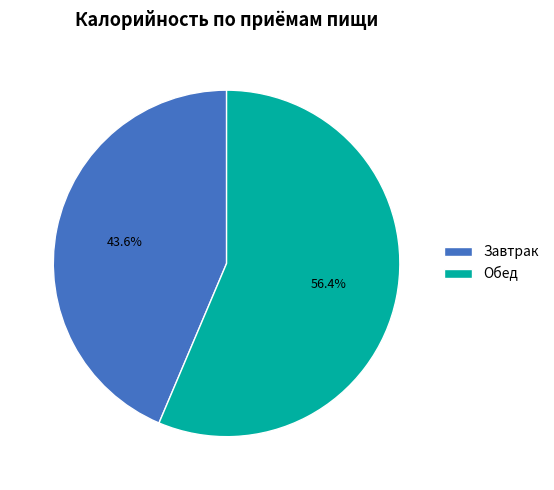

The Завтрак slice represents 44% of the pie. True or false?

True